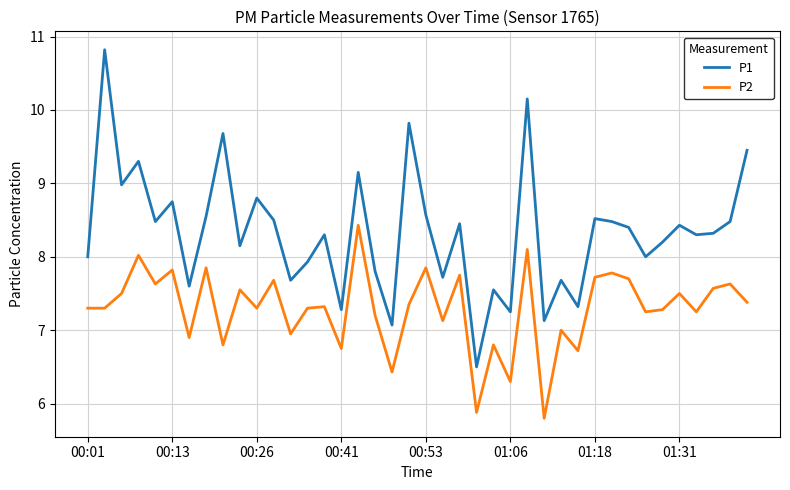

What is the difference between the maximum and minimum values in the P2 series?

2.6